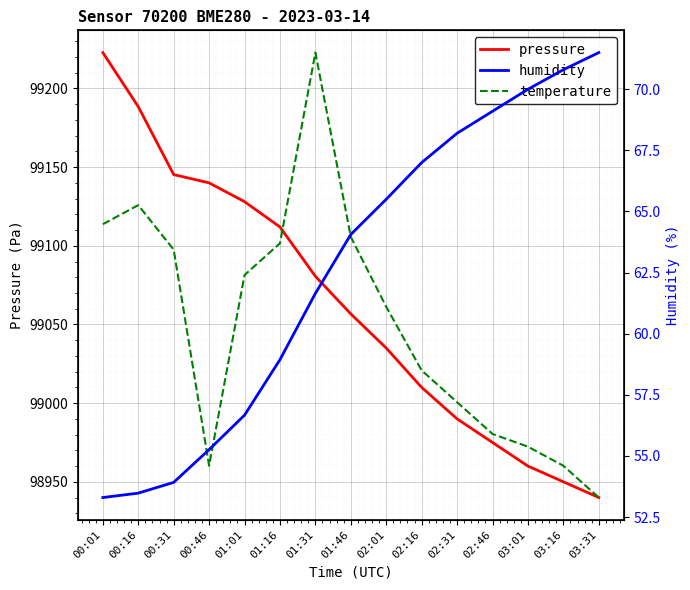

True or false: temperature and humidity cross at least once.

False